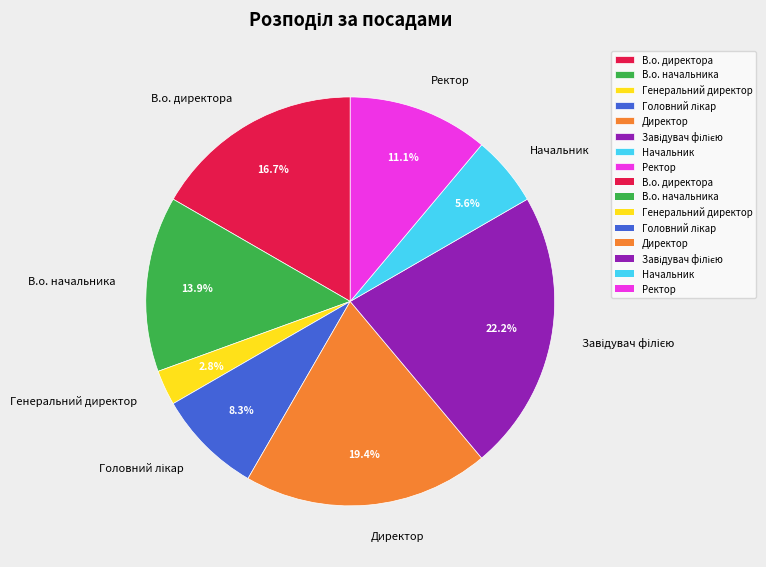

Which slice is the smallest?

Генеральний директор